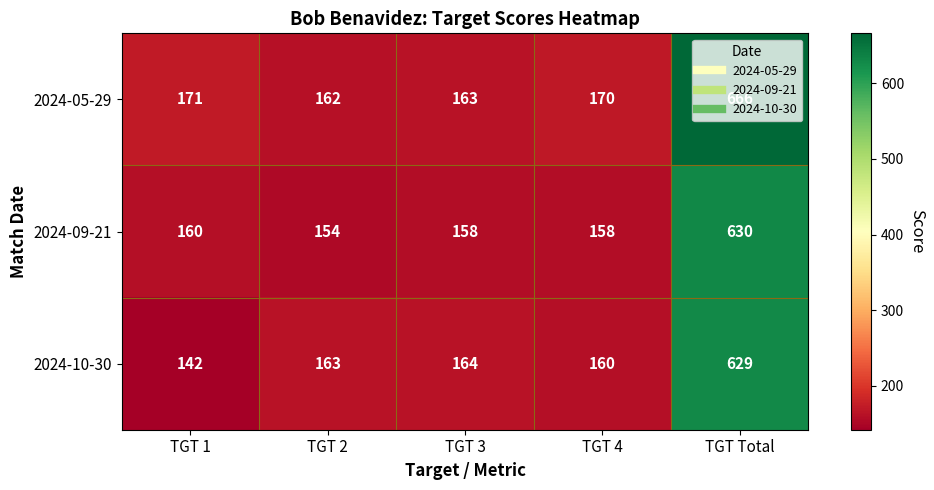

Which series has the largest range (max minus min)?

2024-05-29